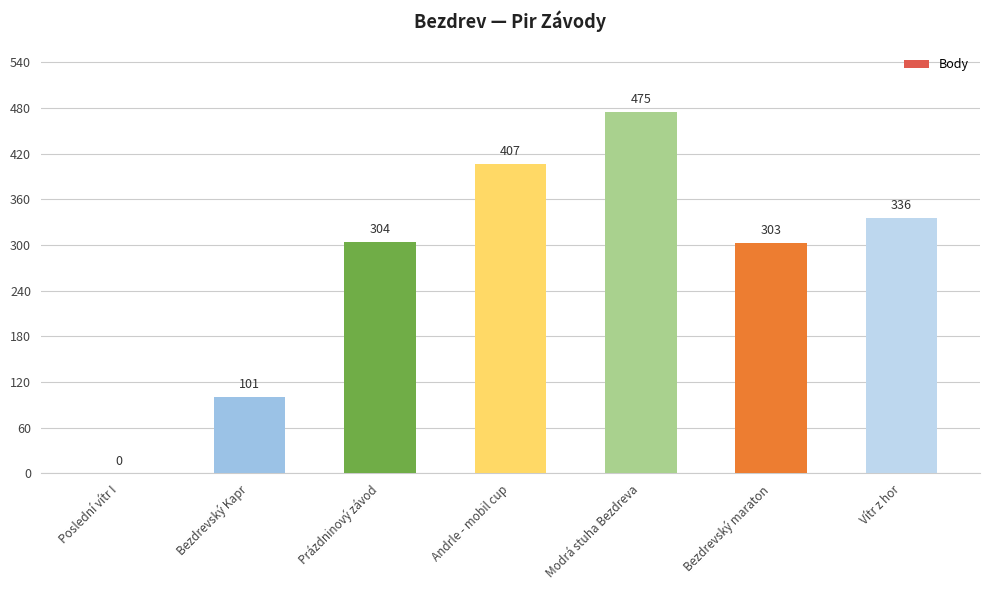

Approximately how many times larger is the value at Bezdrevský maraton compared to Prázdninový závod?

1.0